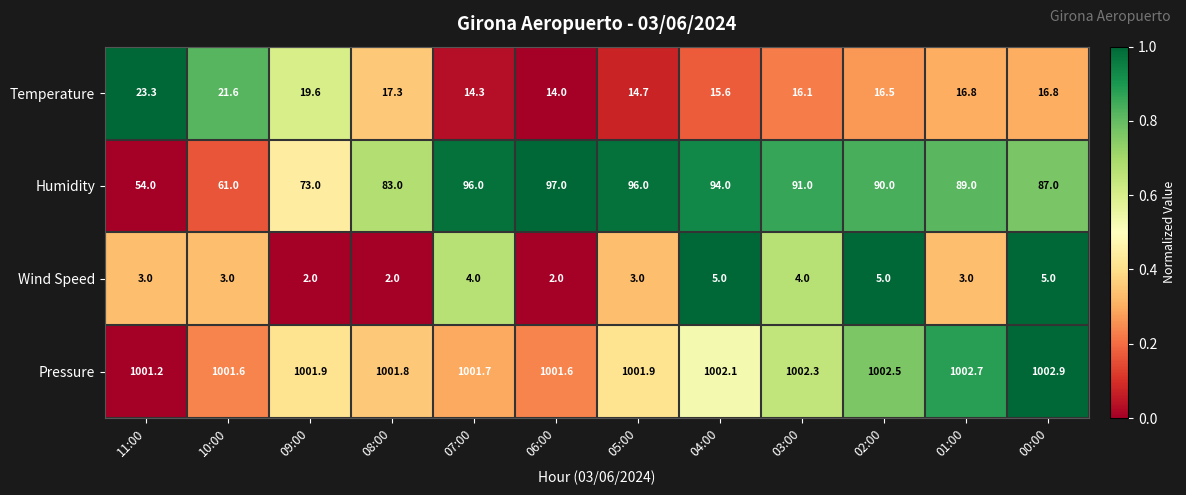

What is the difference between the second highest and second lowest values in the Temperature series?

7.3